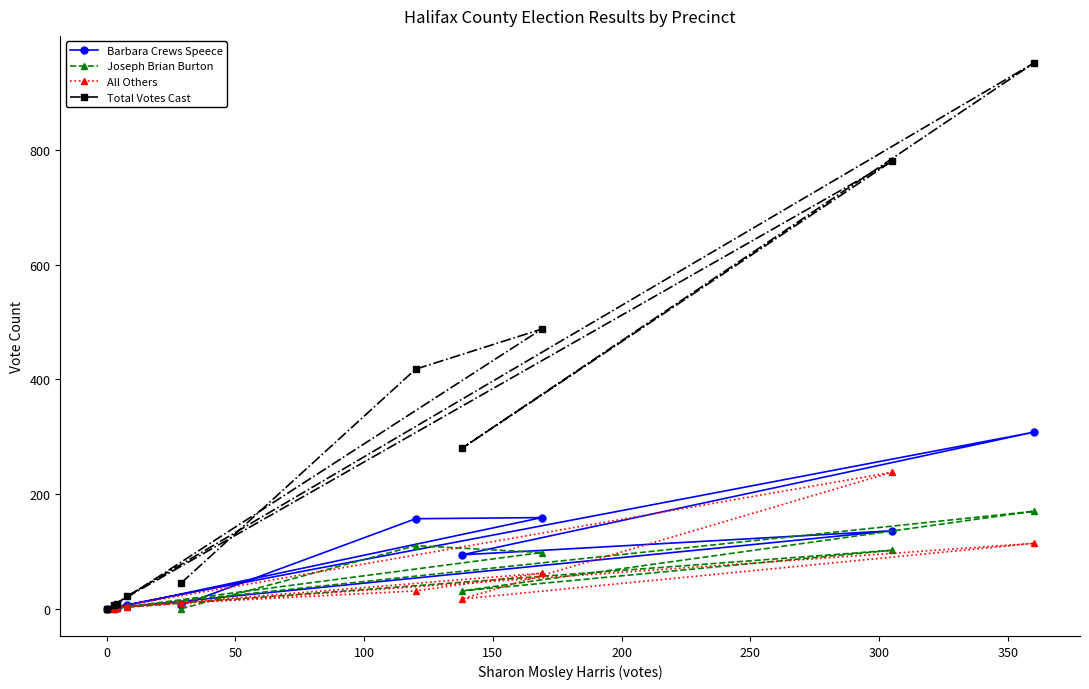

How many lines are shown in the chart?

4